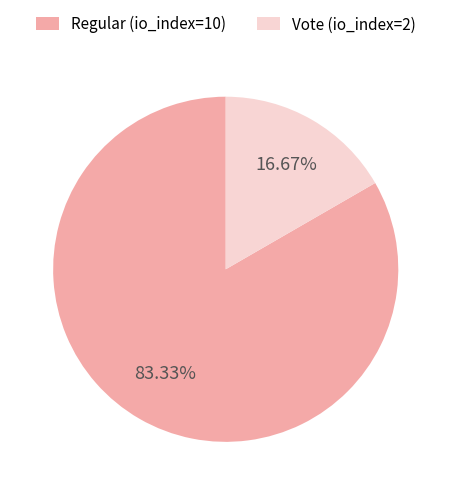

Is it true that Vote (io_index=2) is 17% of the pie?

True